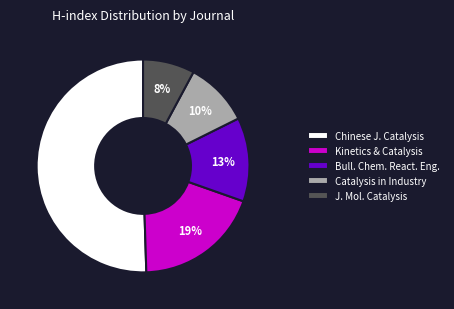

Do Chinese J. Catalysis and Catalysis in Industry together represent more than half of the pie?

Yes